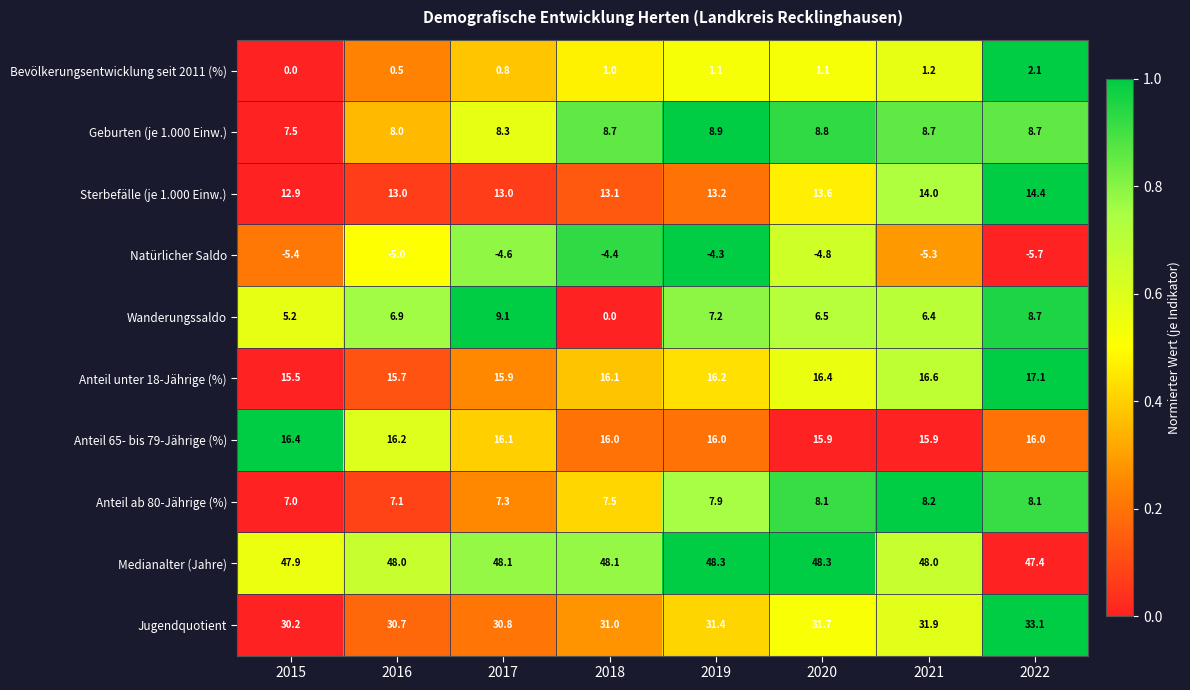

Which series has the largest total across all categories?

Medianalter (Jahre)